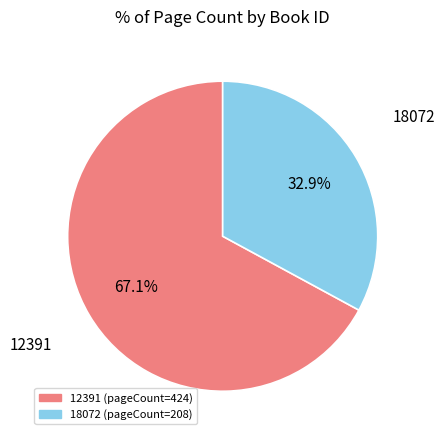

What is the largest slice in the pie chart?

12391